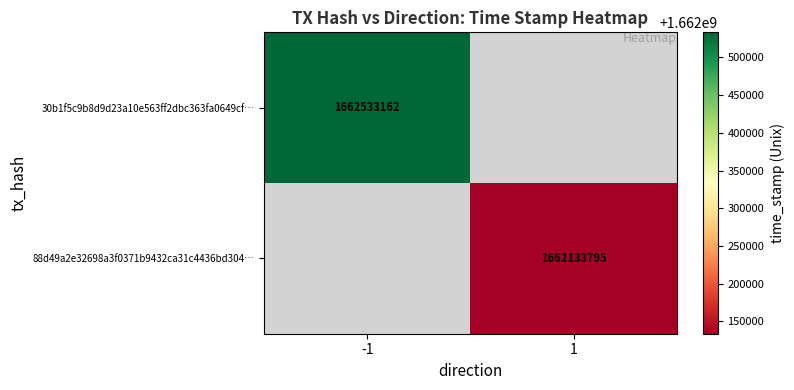

Is it true that 88d49a2e32698a3f0371b9432ca31c4436bd304… equals 1662133795 at 1?

True